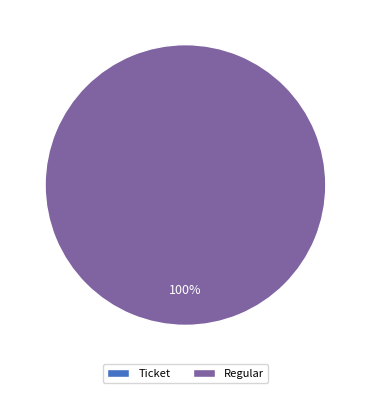

Between Regular and Ticket, which is larger?

Regular